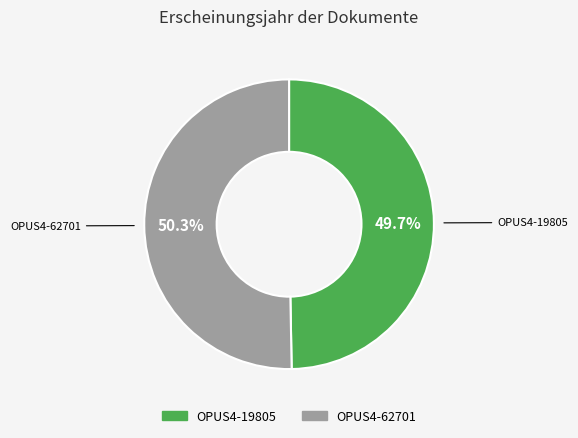

To the nearest percent, what is the average slice percentage?

50%